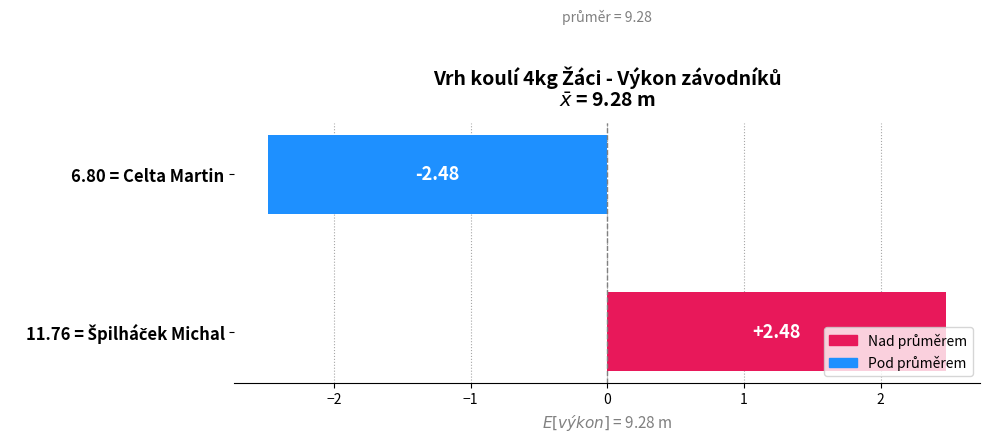

What is the difference between the maximum and minimum values?

5.0